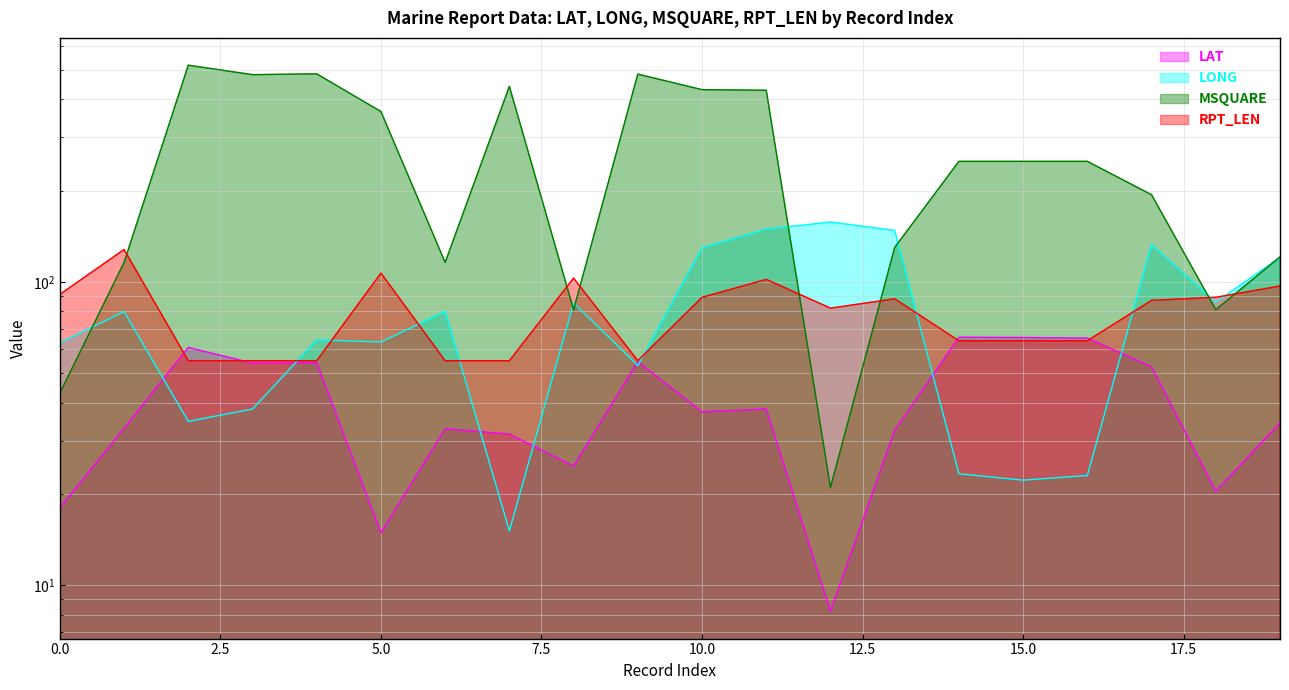

Which has a higher value, 11 or 2?

2